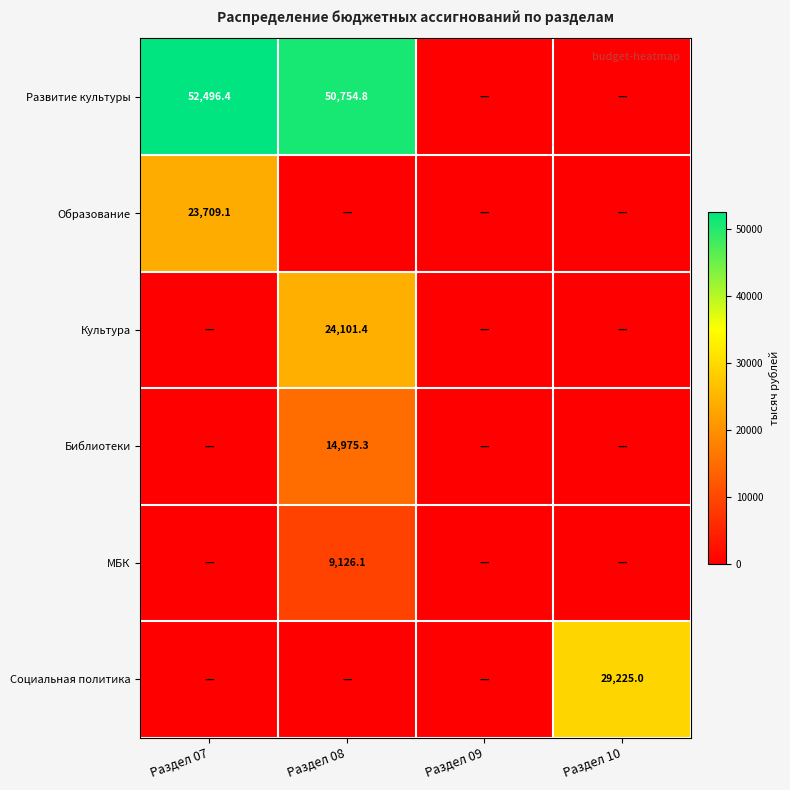

The value of Развитие культуры at Раздел 07 is 70506.8. True or false?

False